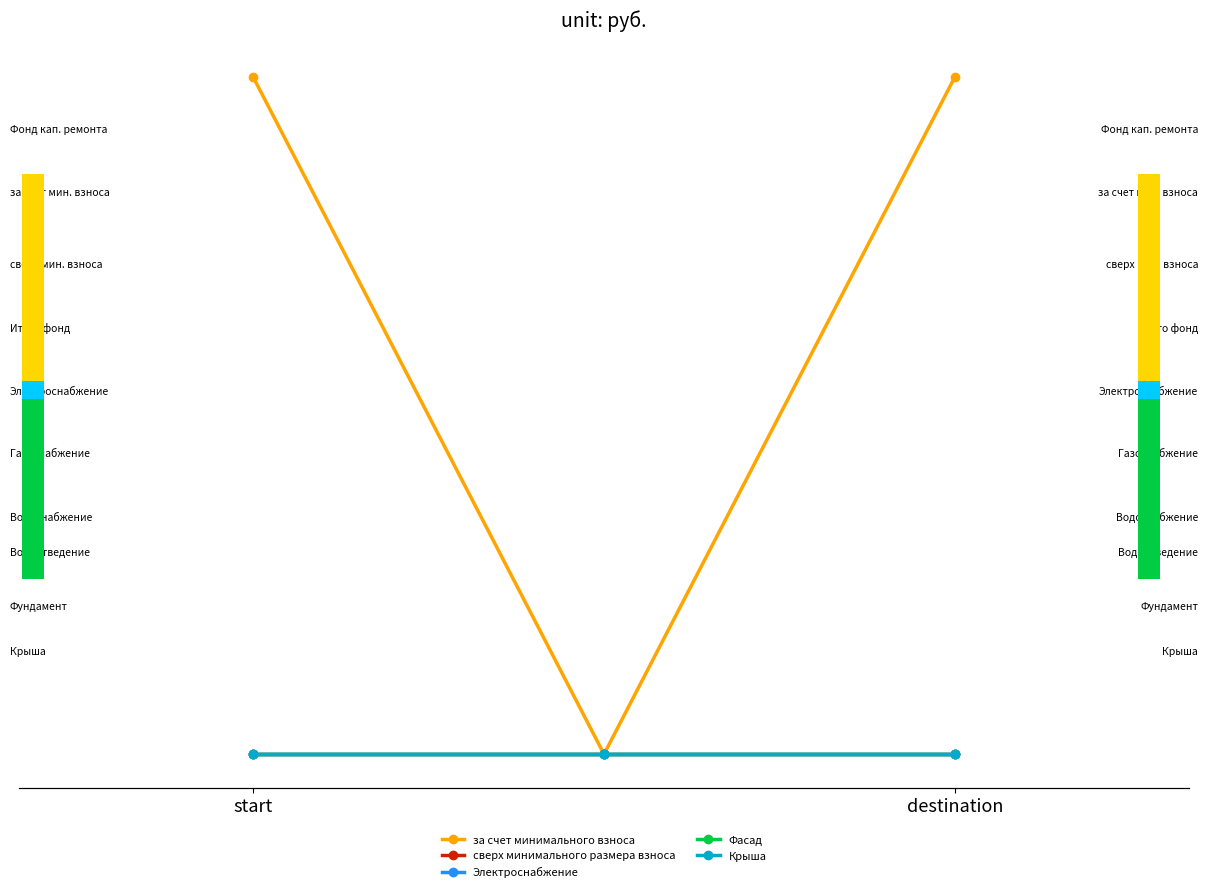

The Крыша series shows 0.0 at destination. True or false?

True